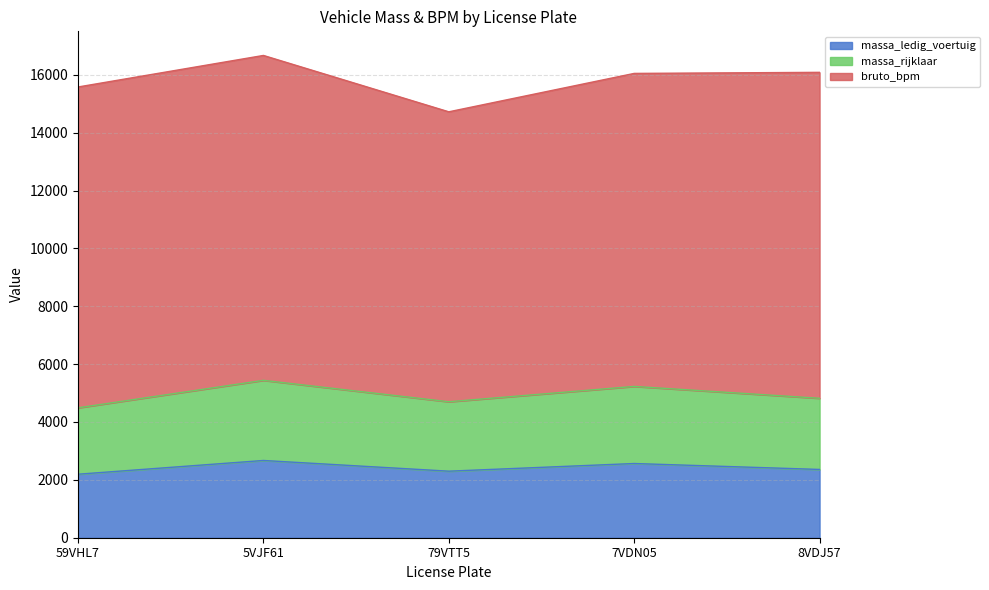

Rank the categories by massa_rijklaar value from lowest to highest.

59VHL7, 79VTT5, 8VDJ57, 7VDN05, 5VJF61